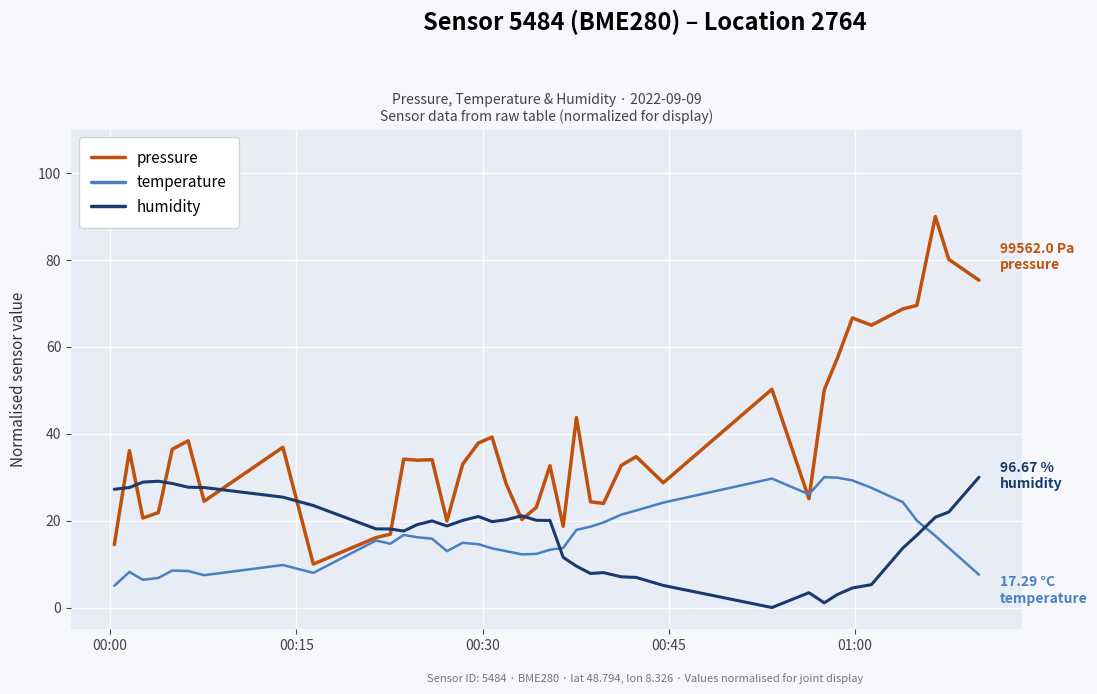

Which series has the widest spread of values?

pressure